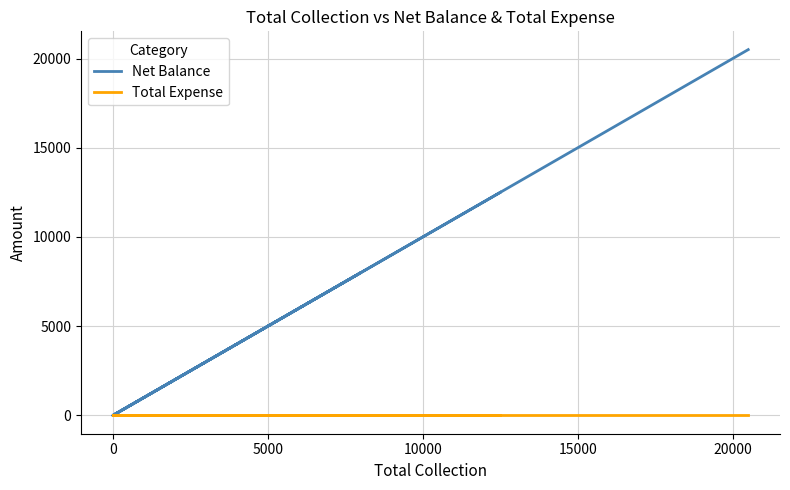

How many Net Balance values are between 0 and 12500?

5